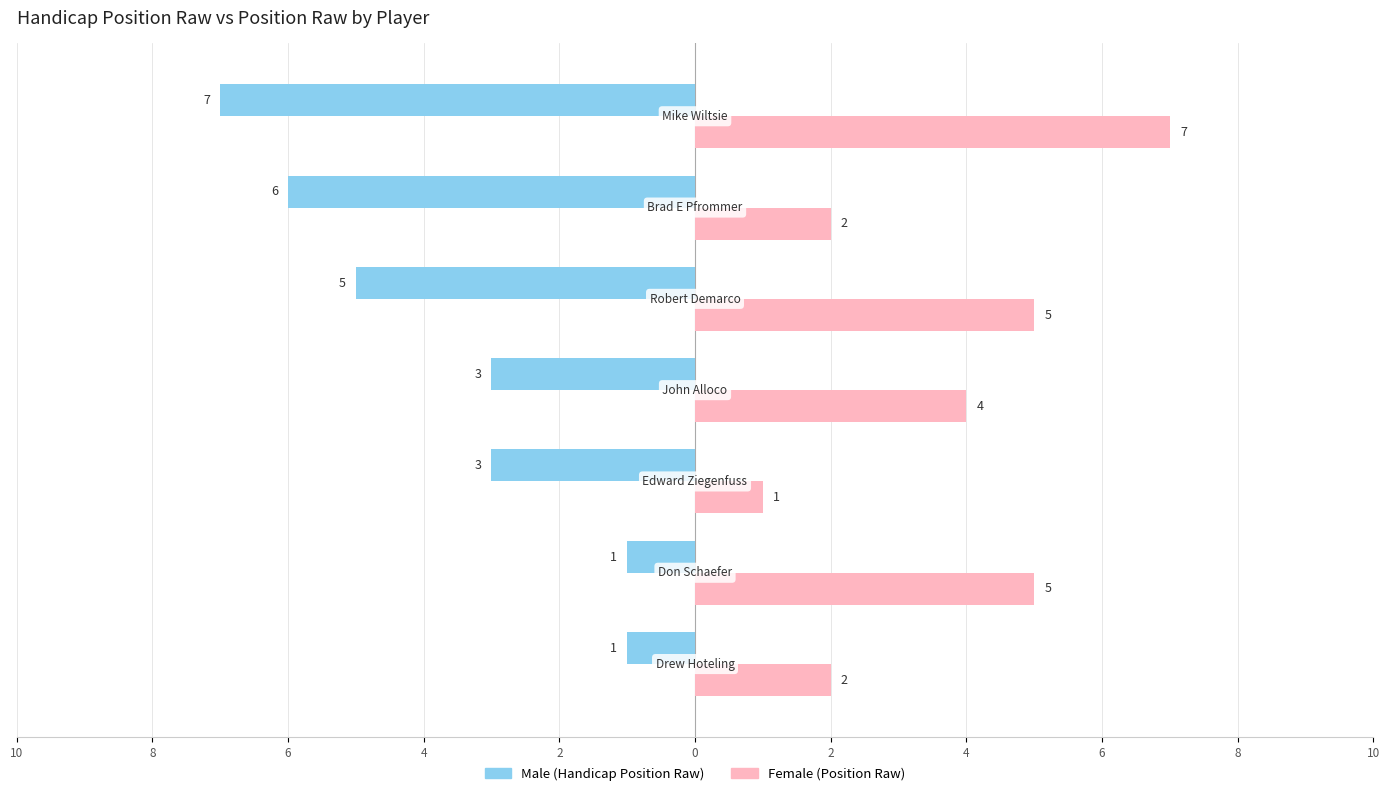

Reading right to left, transcribe all the data shown in this chart.

Male: -7	-6	-5	-3	-3	-1	-1
Female: 7	2	5	4	1	5	2